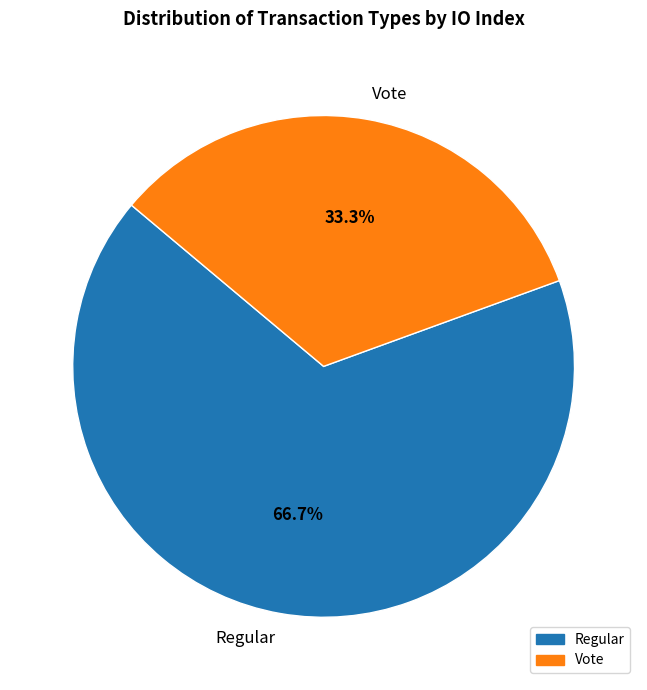

Rank the categories by value from lowest to highest.

Vote, Regular